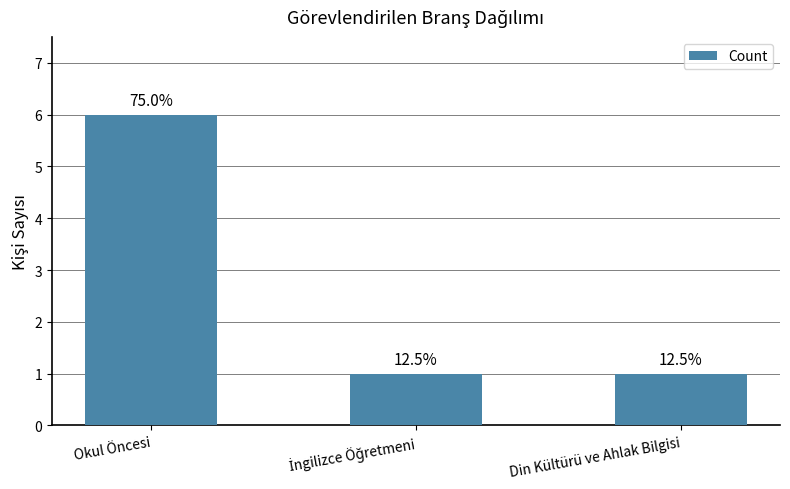

At which category does the chart reach its peak across all series?

Okul Öncesi